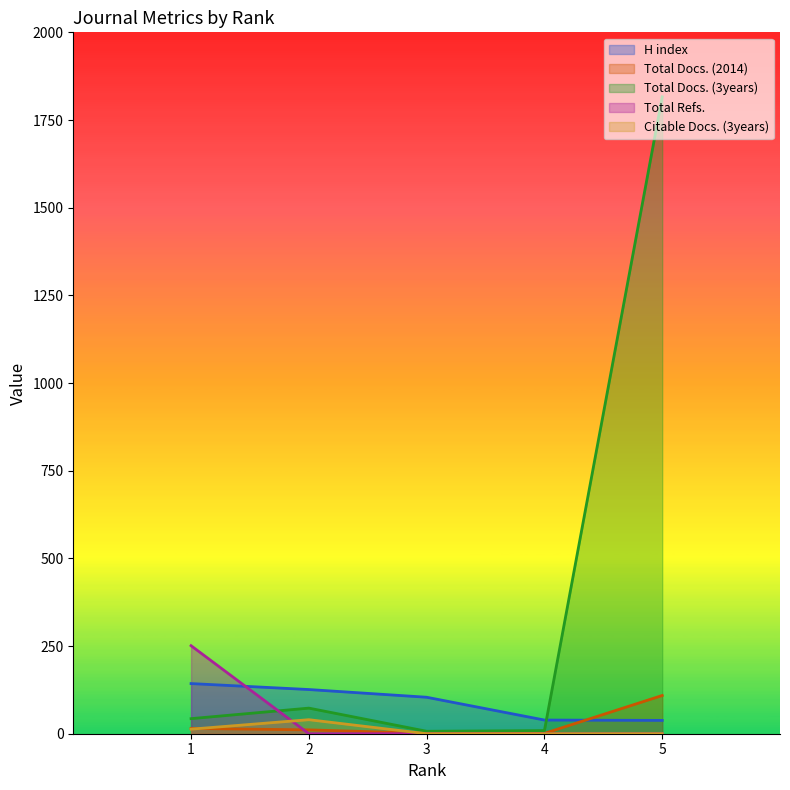

What is the maximum value for H index?

143